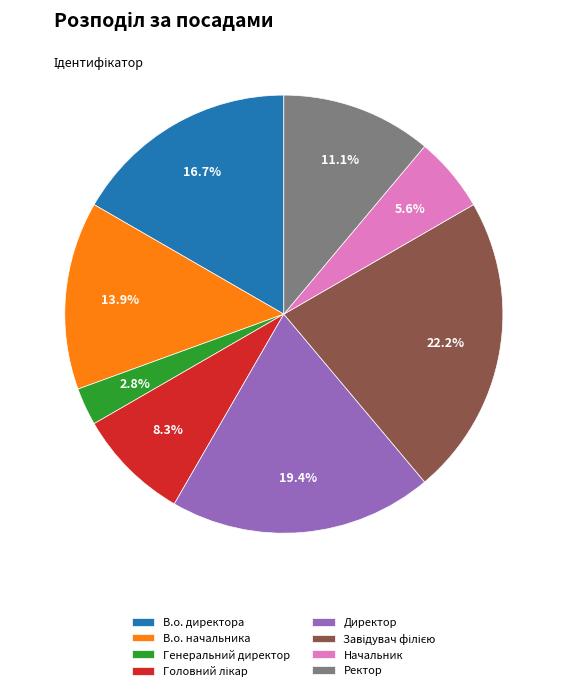

Between Ректор and В.о. начальника, which is larger?

В.о. начальника